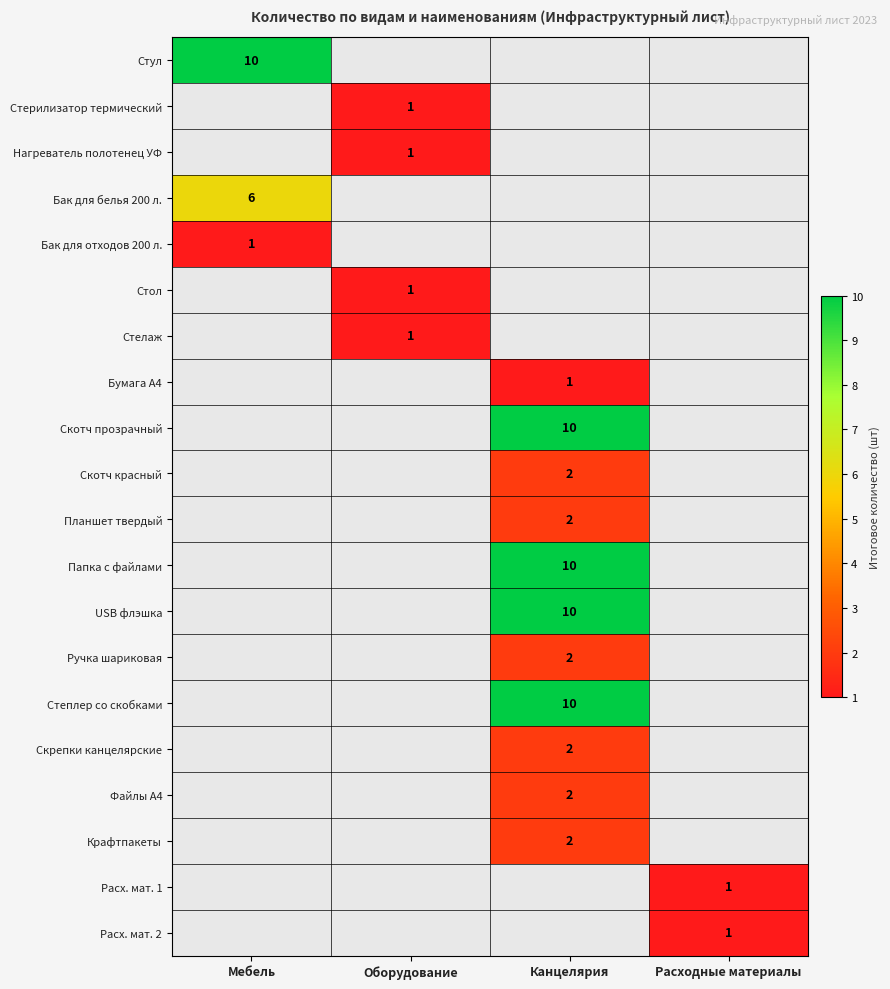

Is it true that USB флэшка equals 10 at Канцелярия?

True